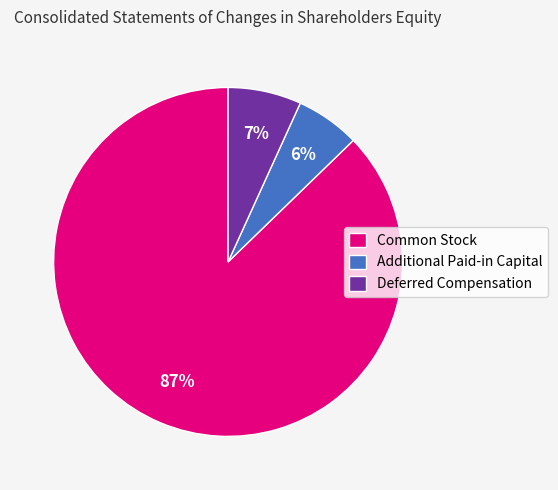

What percentage is the Common Stock slice, to the nearest percent?

87%